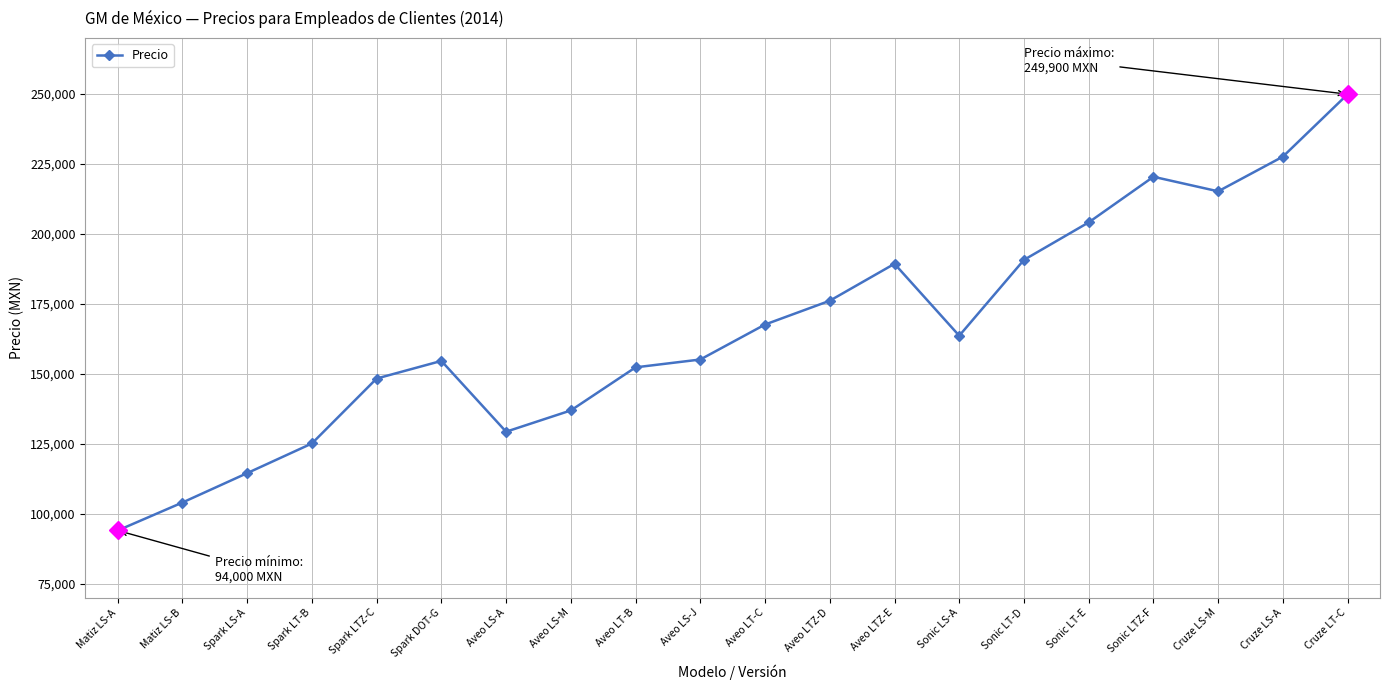

How many lines are shown in the chart?

1